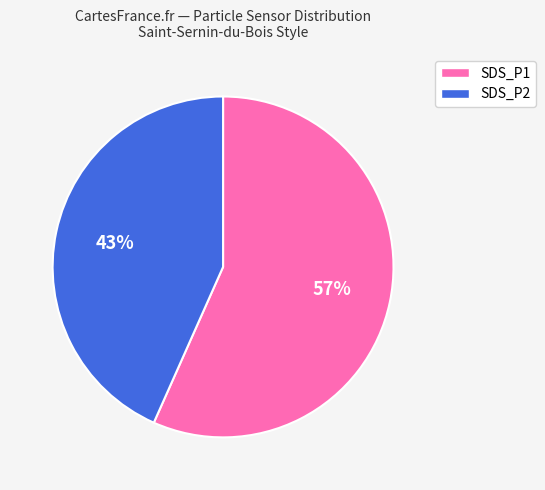

Rank the categories by value from lowest to highest.

SDS_P2, SDS_P1